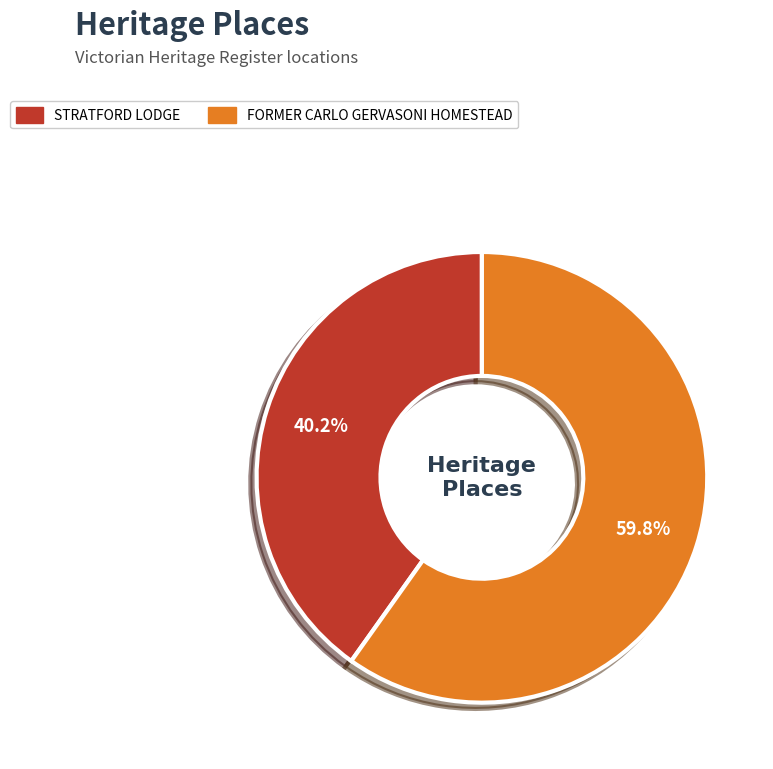

Which category has the smallest portion of the pie?

STRATFORD LODGE